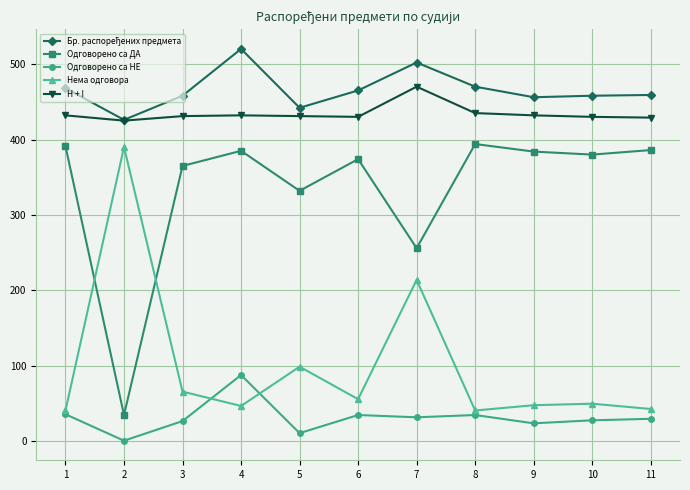

What is the highest value of the H + I series?

470